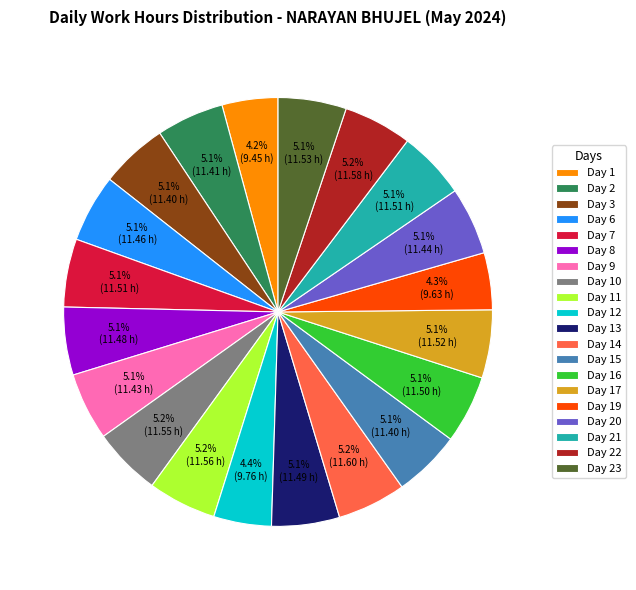

What is the ratio of the value at Day 7 to the value at Day 19?

1.2